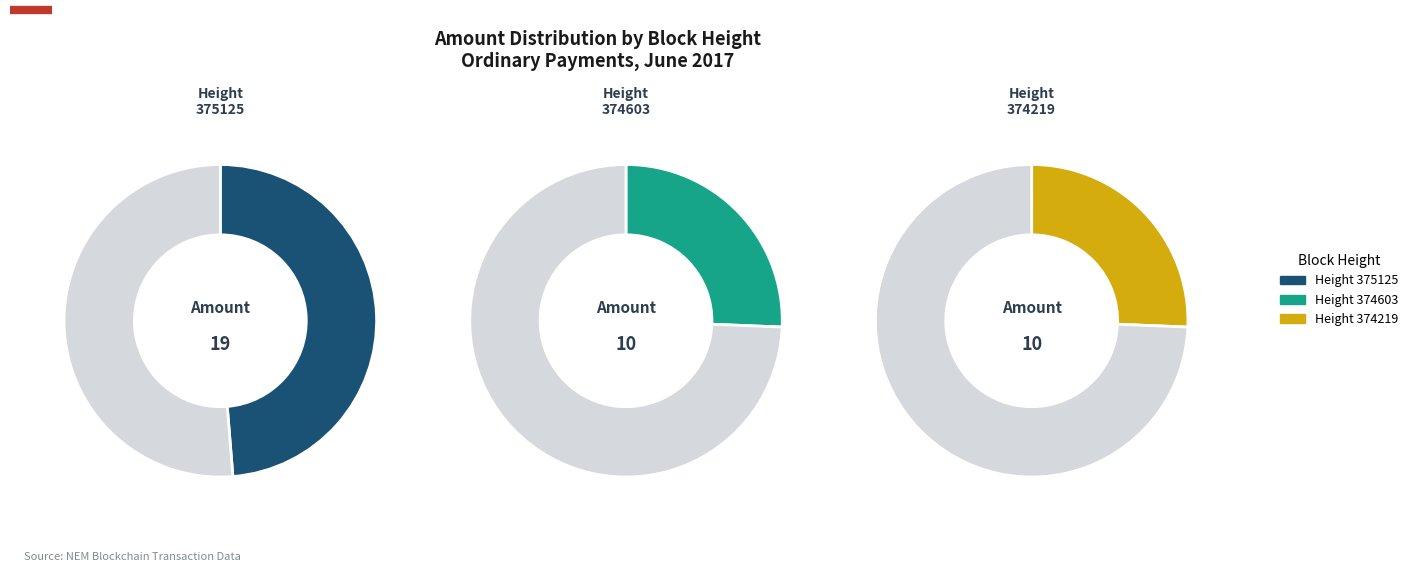

Count the number of slices in the pie.

3